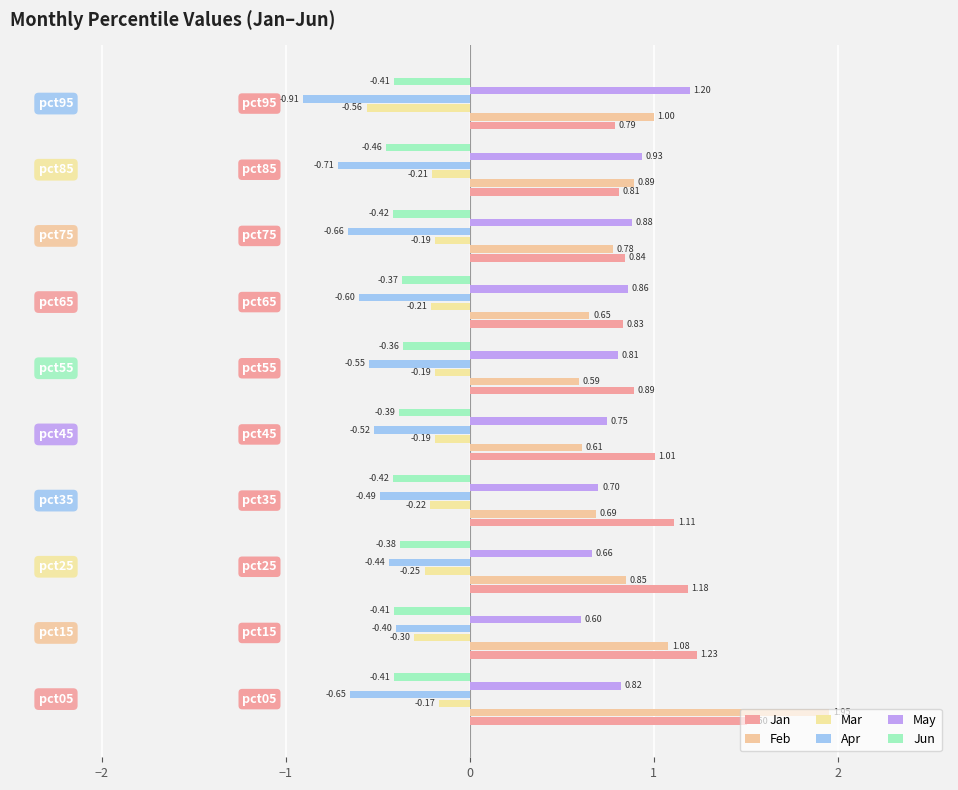

Reading left to right, list all the values displayed in this chart.

Jan: 1.5	1.2	1.2	1.1	1.0	0.9	0.8	0.8	0.8	0.8
Feb: 2.0	1.1	0.8	0.7	0.6	0.6	0.7	0.8	0.9	1.0
Mar: -0.2	-0.3	-0.2	-0.2	-0.2	-0.2	-0.2	-0.2	-0.2	-0.6
Apr: -0.7	-0.4	-0.4	-0.5	-0.5	-0.5	-0.6	-0.7	-0.7	-0.9
May: 0.8	0.6	0.7	0.7	0.7	0.8	0.9	0.9	0.9	1.2
Jun: -0.4	-0.4	-0.4	-0.4	-0.4	-0.4	-0.4	-0.4	-0.5	-0.4